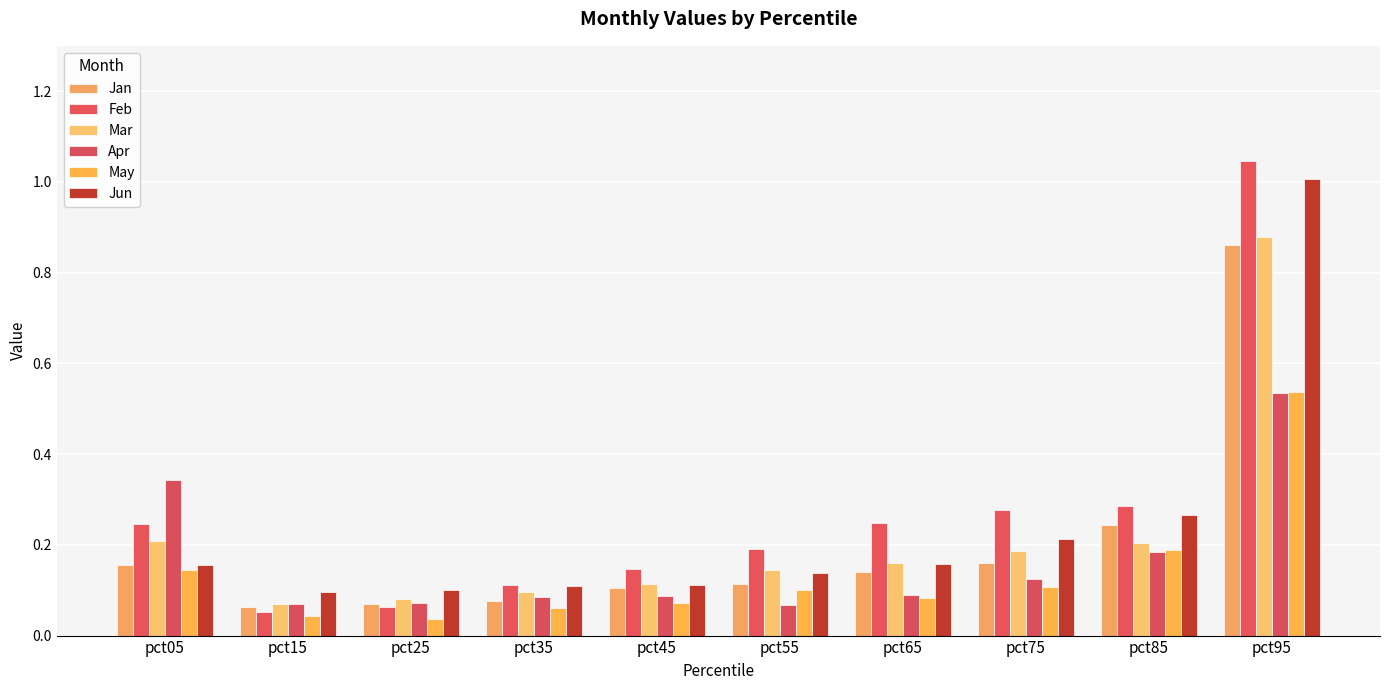

What is the average value of the Feb series?

0.3